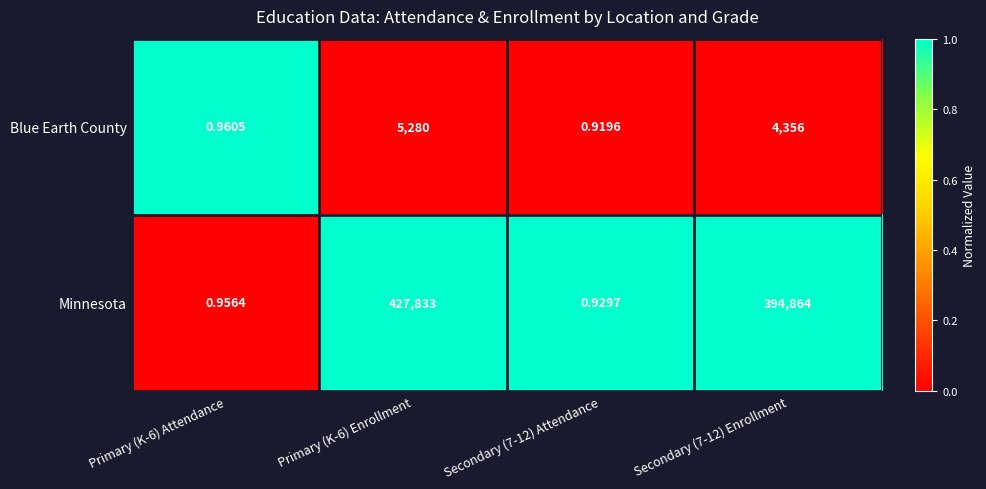

Which series has the widest spread of values?

Minnesota